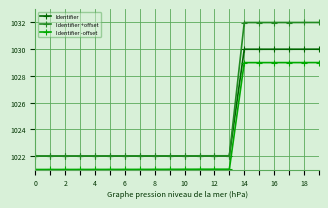

At how many categories does at least one series exceed 1026?

6